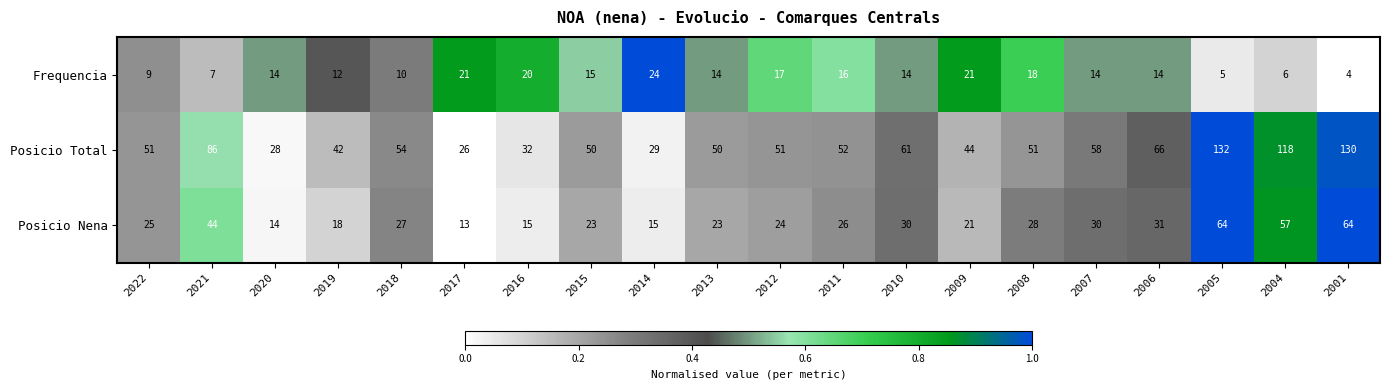

Is it true that Posicio Total equals 86 at 2021?

True